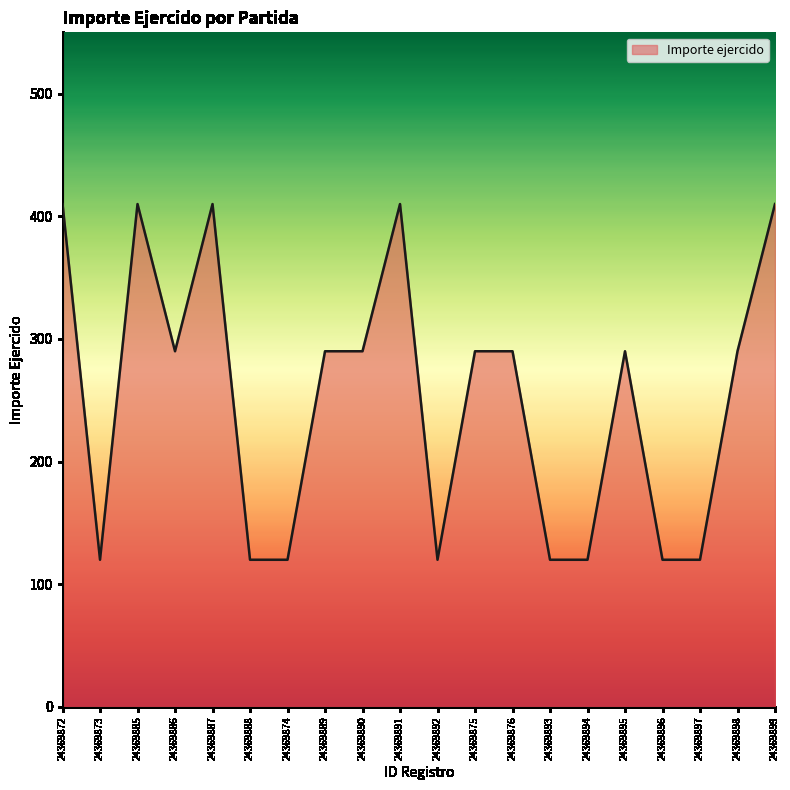

How many lines are shown in the chart?

1